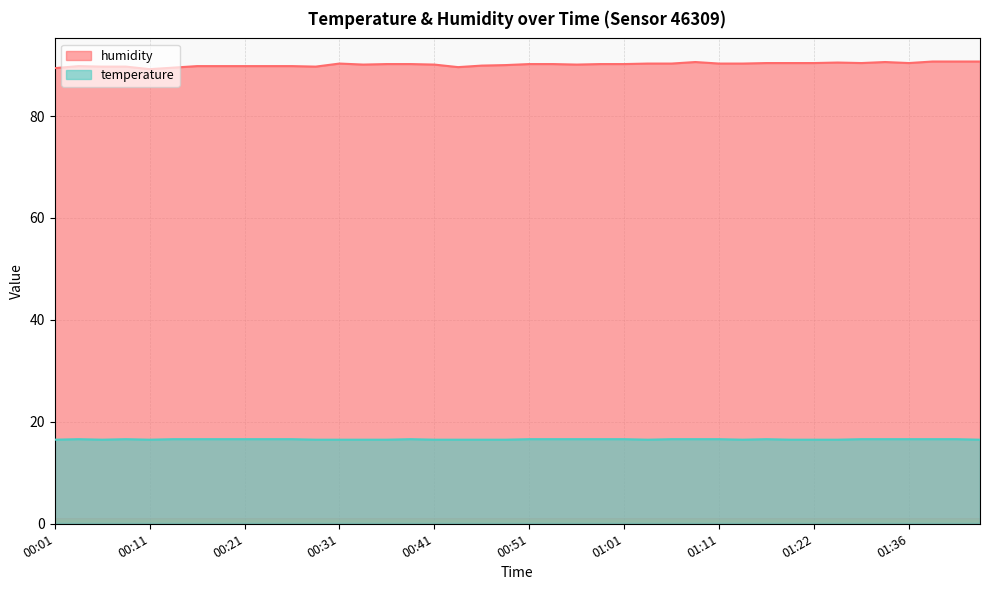

Reading left to right, what are all the values shown in this chart?

humidity: 89.4	89.8	89.7	89.7	89.2	89.5	89.8	89.8	89.8	89.8	89.8	89.7	90.3	90.1	90.2	90.2	90.1	89.6	89.9	90.0	90.2	90.2	90.1	90.2	90.2	90.3	90.3	90.6	90.3	90.3	90.4	90.4	90.4	90.5	90.4	90.6	90.4	90.7	90.7	90.7
temperature: 16.5	16.6	16.5	16.6	16.5	16.6	16.6	16.6	16.6	16.6	16.6	16.5	16.5	16.5	16.5	16.6	16.5	16.5	16.5	16.5	16.6	16.6	16.6	16.6	16.6	16.5	16.6	16.6	16.6	16.5	16.6	16.5	16.5	16.5	16.6	16.6	16.6	16.6	16.6	16.5